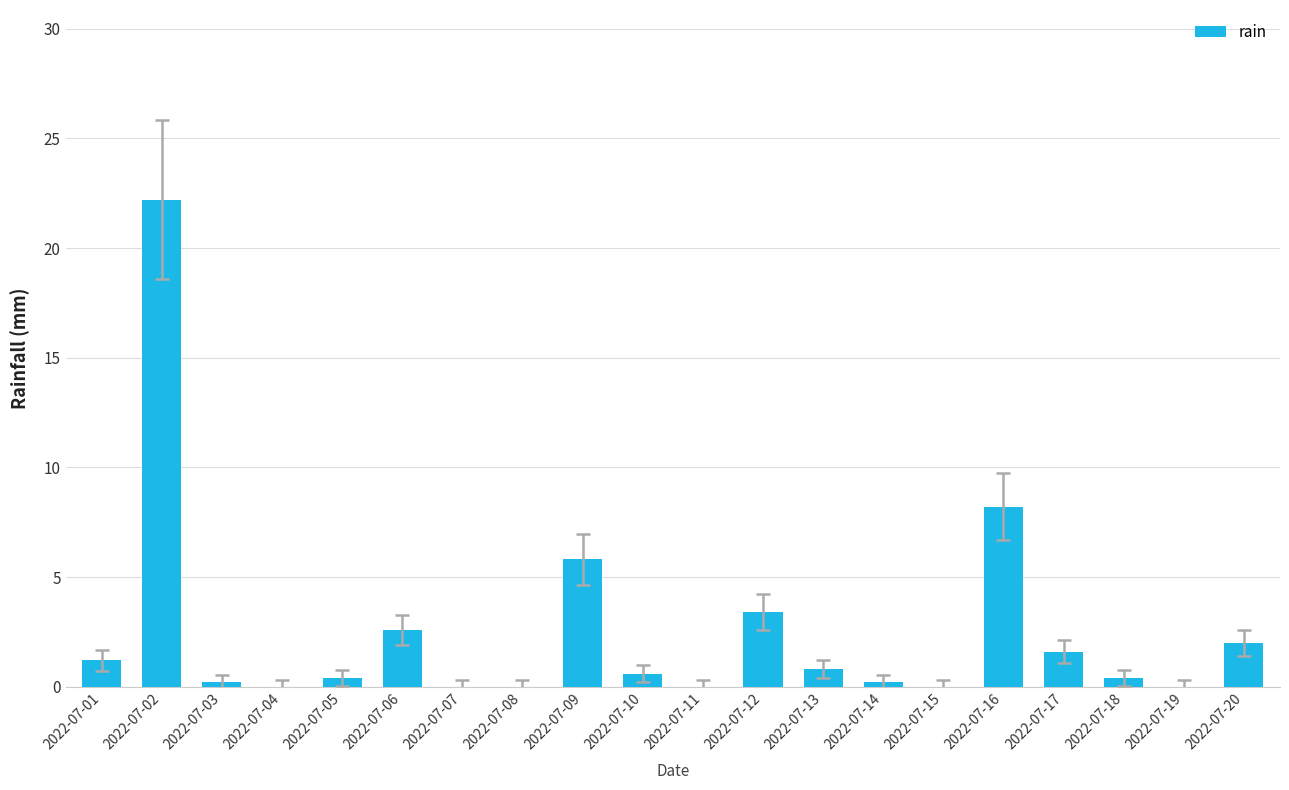

Are the bars horizontal?

No